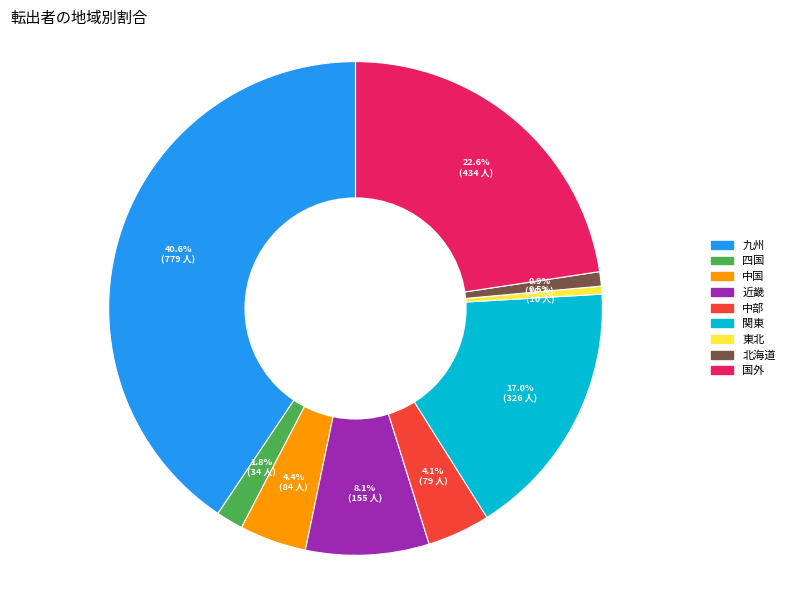

Is there a majority slice in this chart?

No